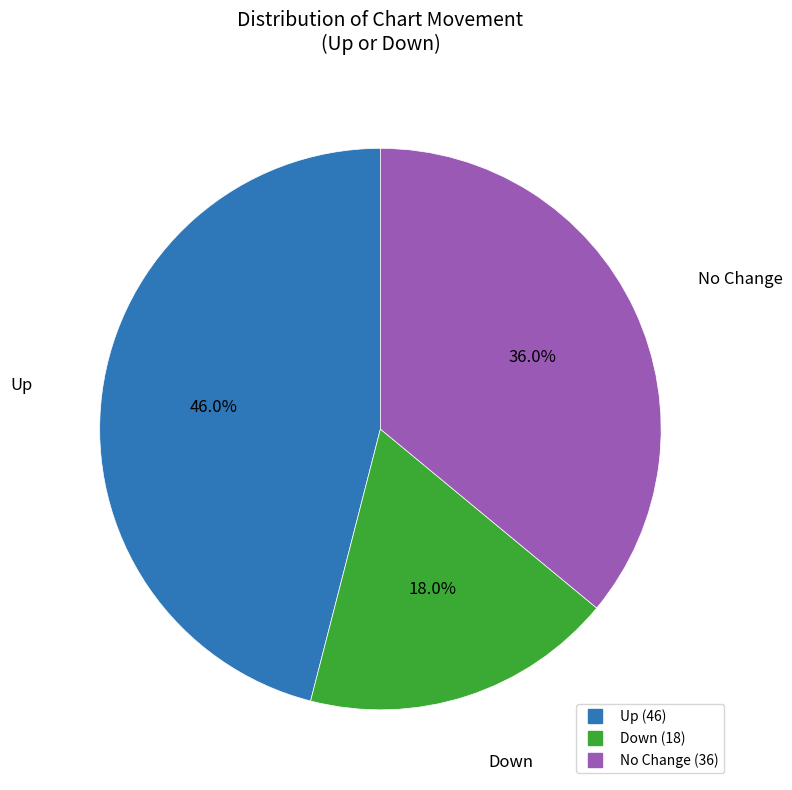

Is there a majority slice in this chart?

No